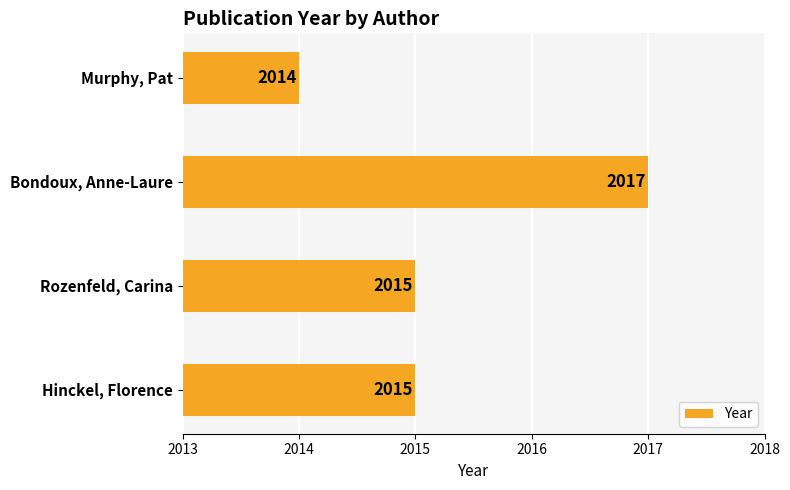

Reading top to bottom, what are all the values shown in this chart?

Murphy, Pat=2014	Bondoux, Anne-Laure=2017	Rozenfeld, Carina=2015	Hinckel, Florence=2015